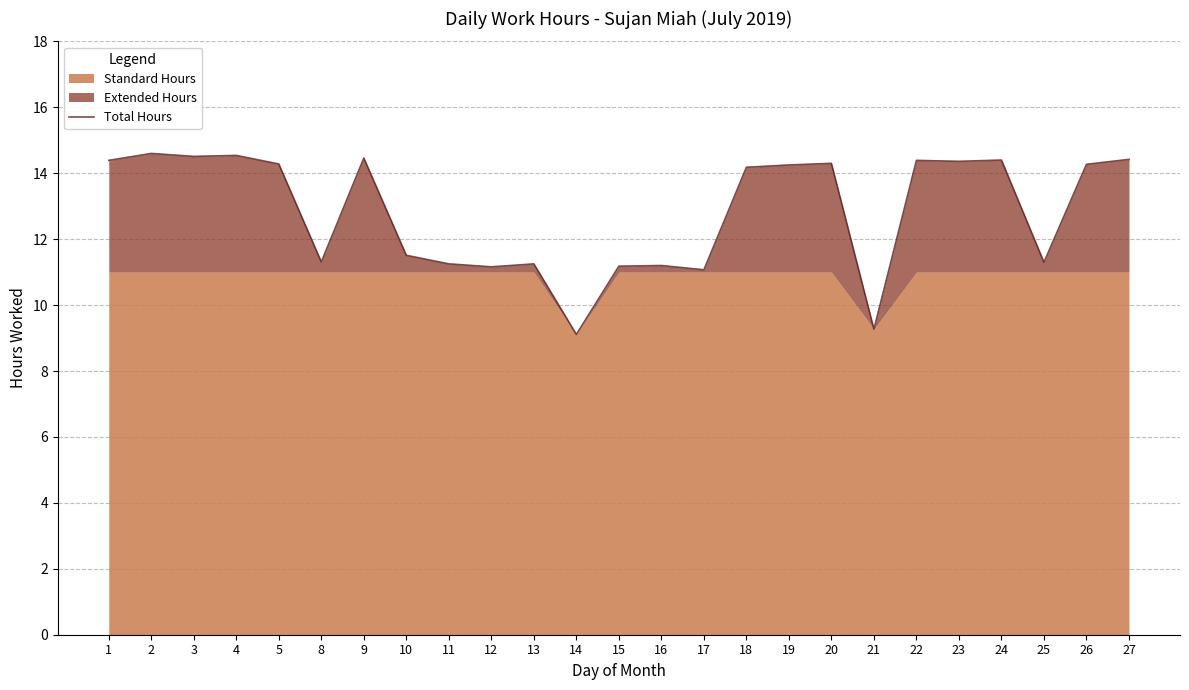

What is the value of the 1st point from the left?

14.4